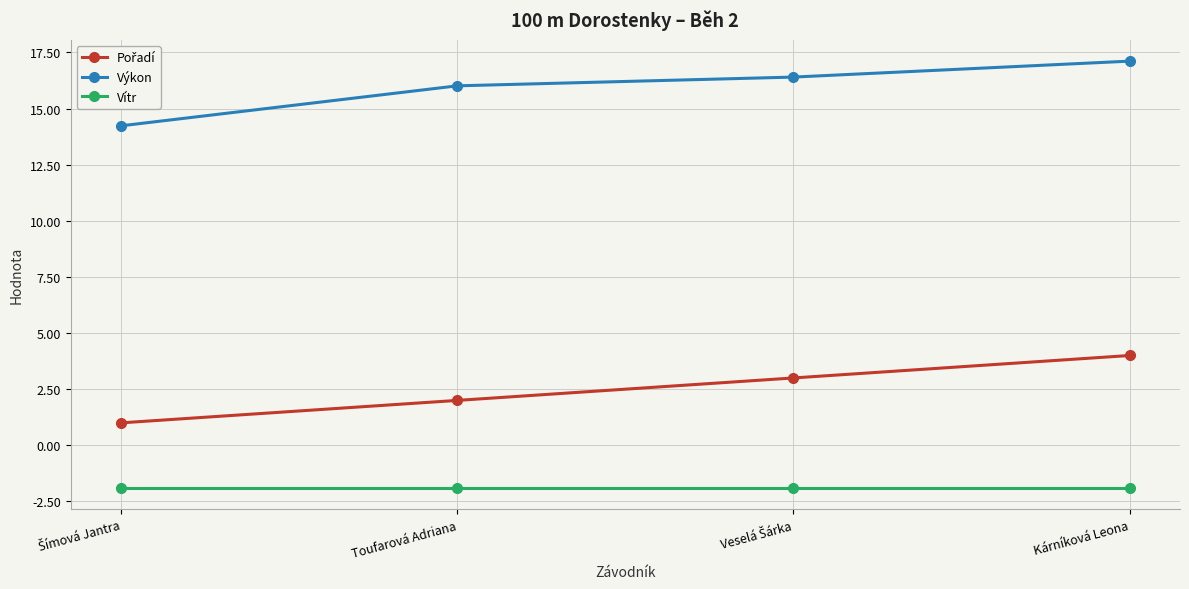

True or false: Vítr and Výkon intersect in this chart.

False